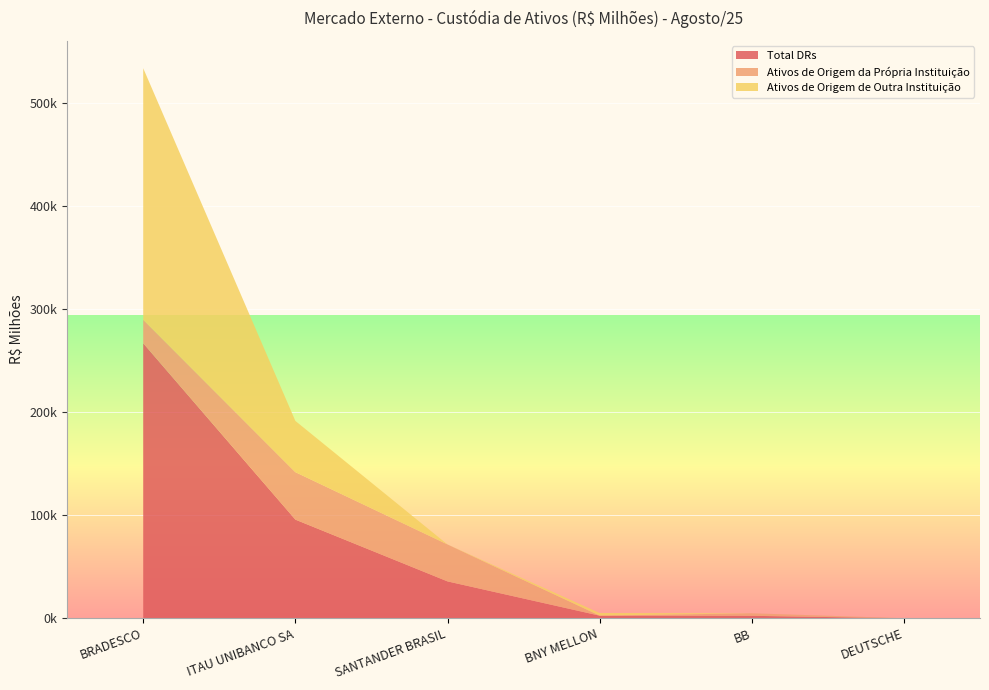

Reading right to left, transcribe all the data shown in this chart.

Total DRs: DEUTSCHE=42.9	BB=2415.6	BNY MELLON=2566.9	SANTANDER BRASIL=35792.8	ITAU UNIBANCO SA=95691.5	BRADESCO=266651.7
Ativos de Origem da Própria Instituição: DEUTSCHE=0.0	BB=2415.6	BNY MELLON=0.9	SANTANDER BRASIL=35792.8	ITAU UNIBANCO SA=46004.4	BRADESCO=22774.5
Ativos de Origem de Outra Instituição: DEUTSCHE=42.9	BB=0.0	BNY MELLON=2565.9	SANTANDER BRASIL=0.0	ITAU UNIBANCO SA=49687.1	BRADESCO=243877.3